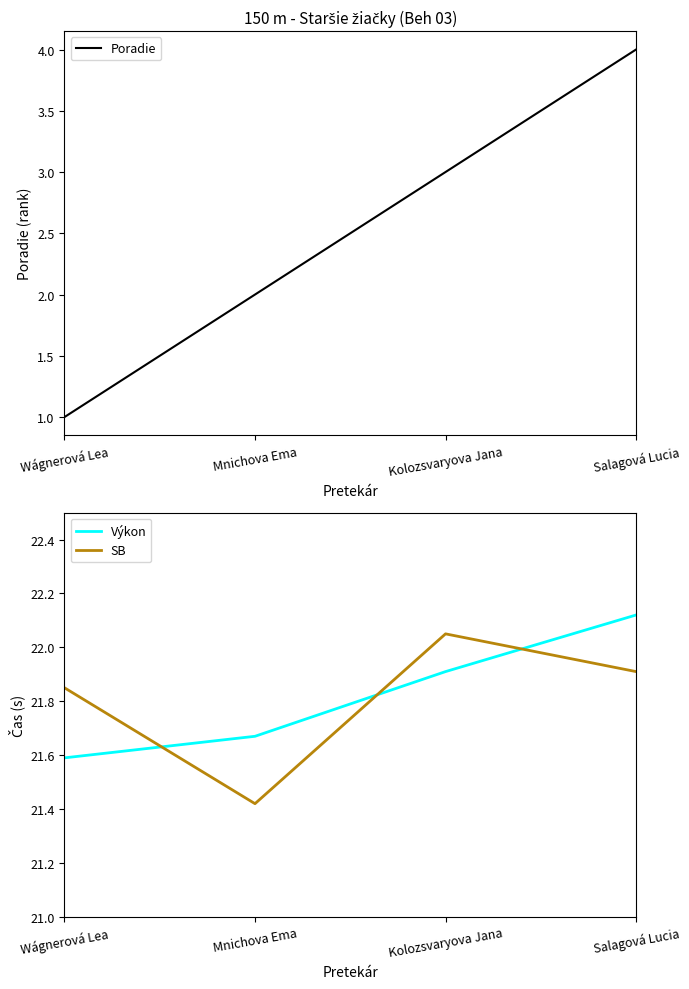

Between Wágnerová Lea and Kolozsvaryova Jana, which series saw the biggest shift?

Poradie